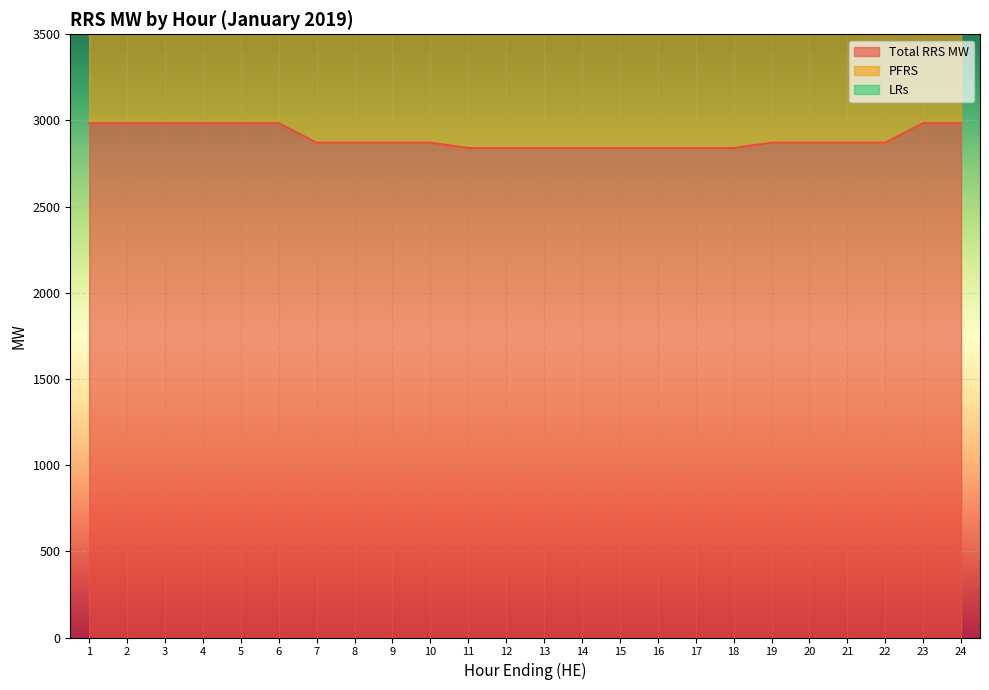

What is the highest value of the Total RRS MW series?

2984